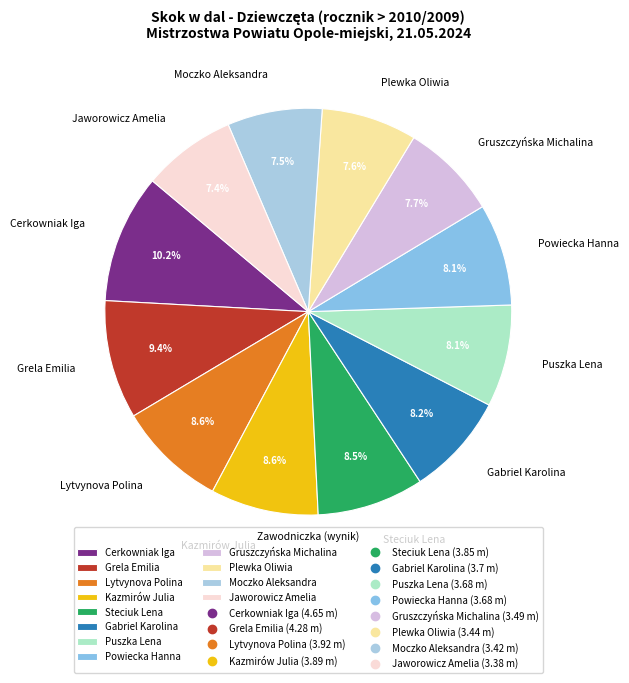

Which has a higher value, Jaworowicz Amelia or Steciuk Lena?

Steciuk Lena